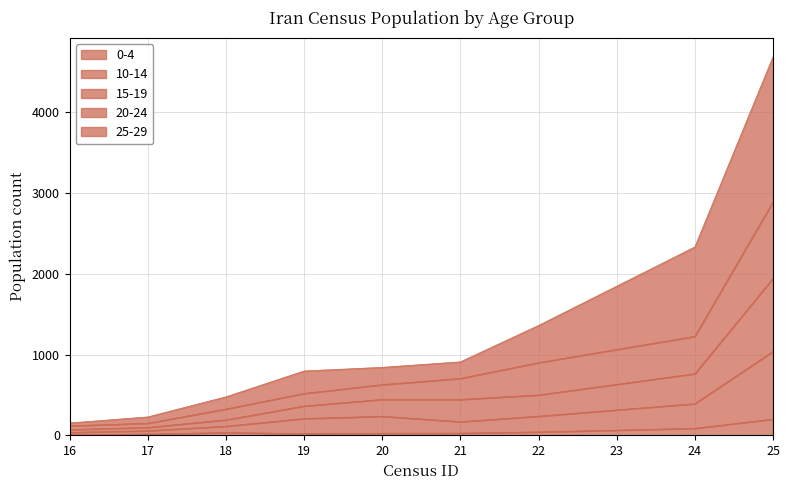

At which category is the sum across all series the highest?

25